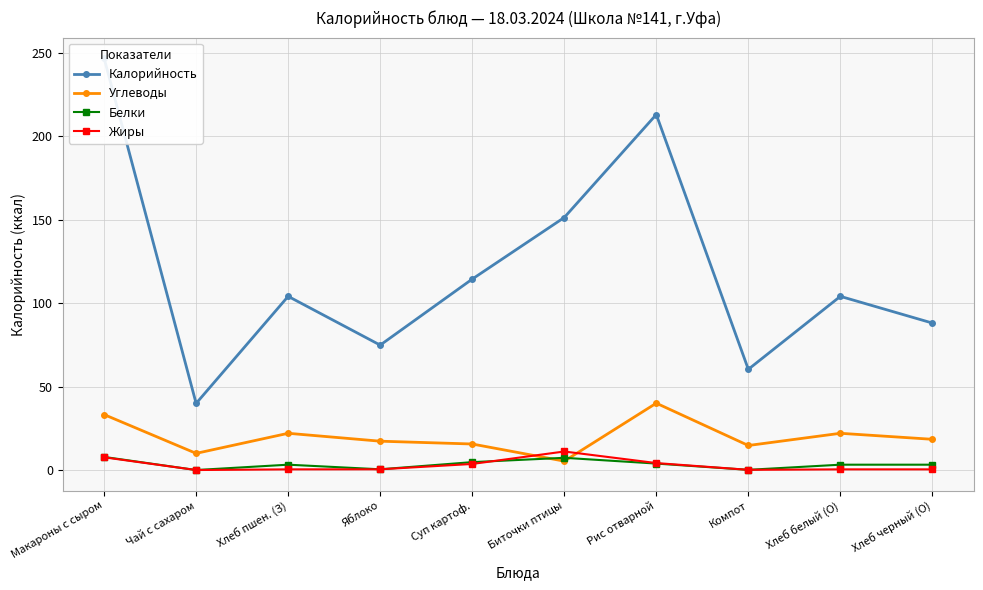

Between Биточки птицы and Хлеб белый (О), which series saw the biggest shift?

Калорийность